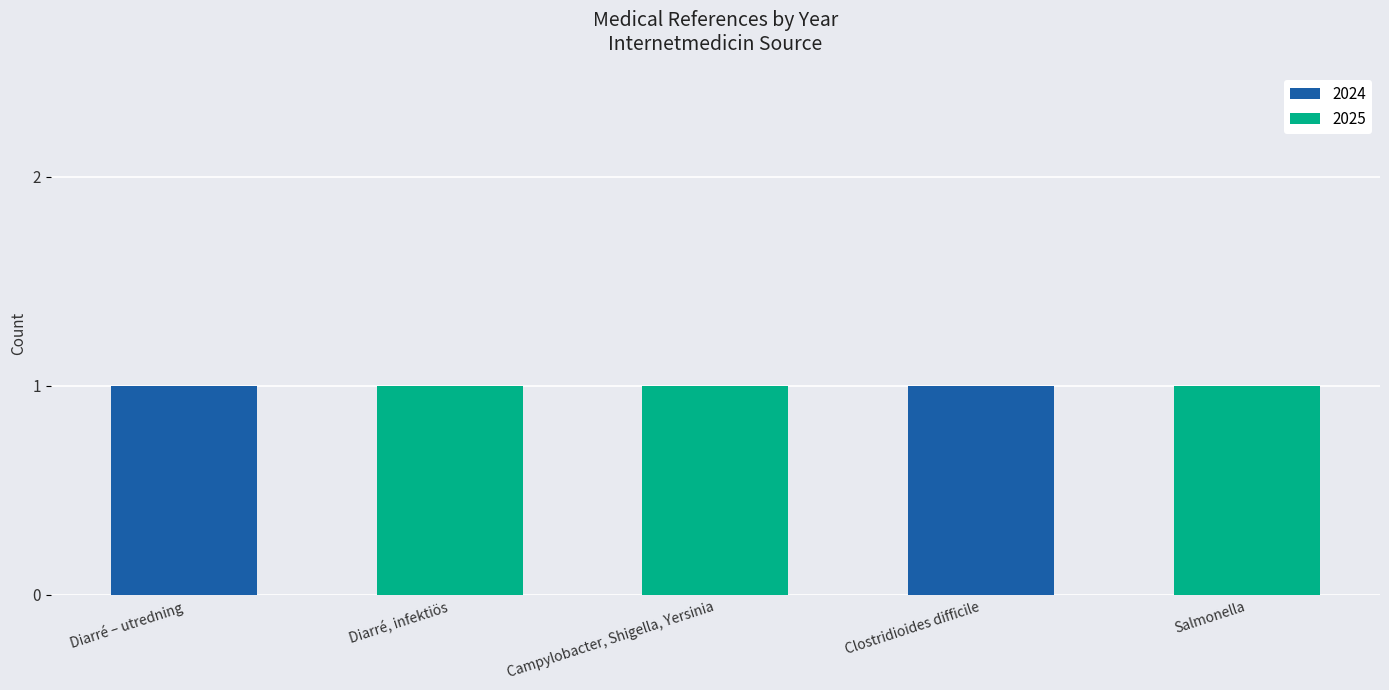

Is it true that 2024 equals 0 at Campylobacter, Shigella, Yersinia?

True